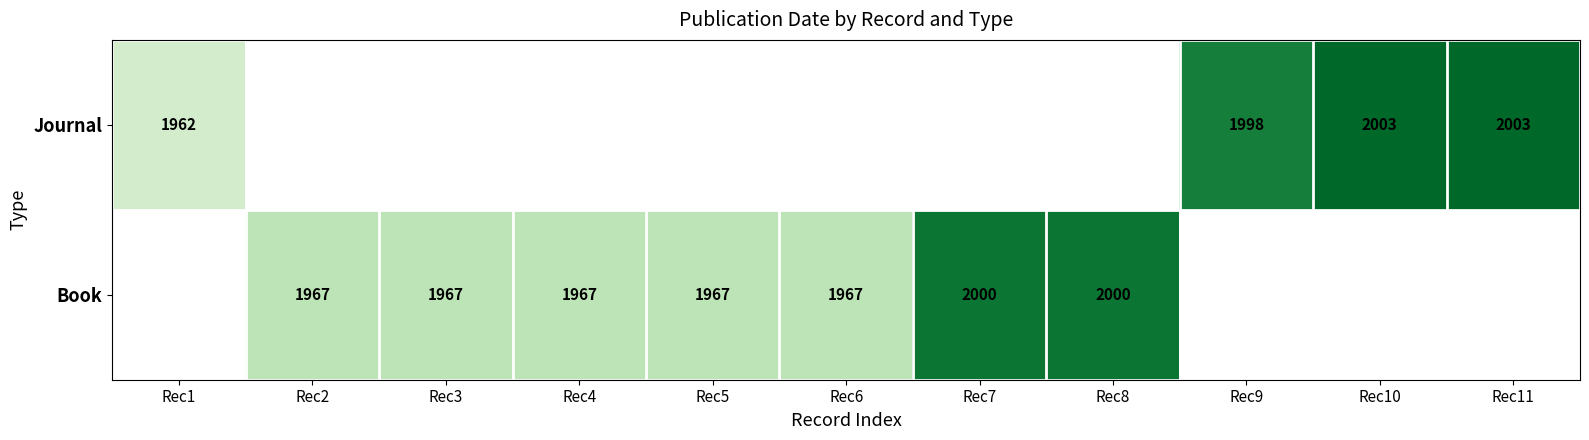

The value of Book at Rec4 is 1967. True or false?

True